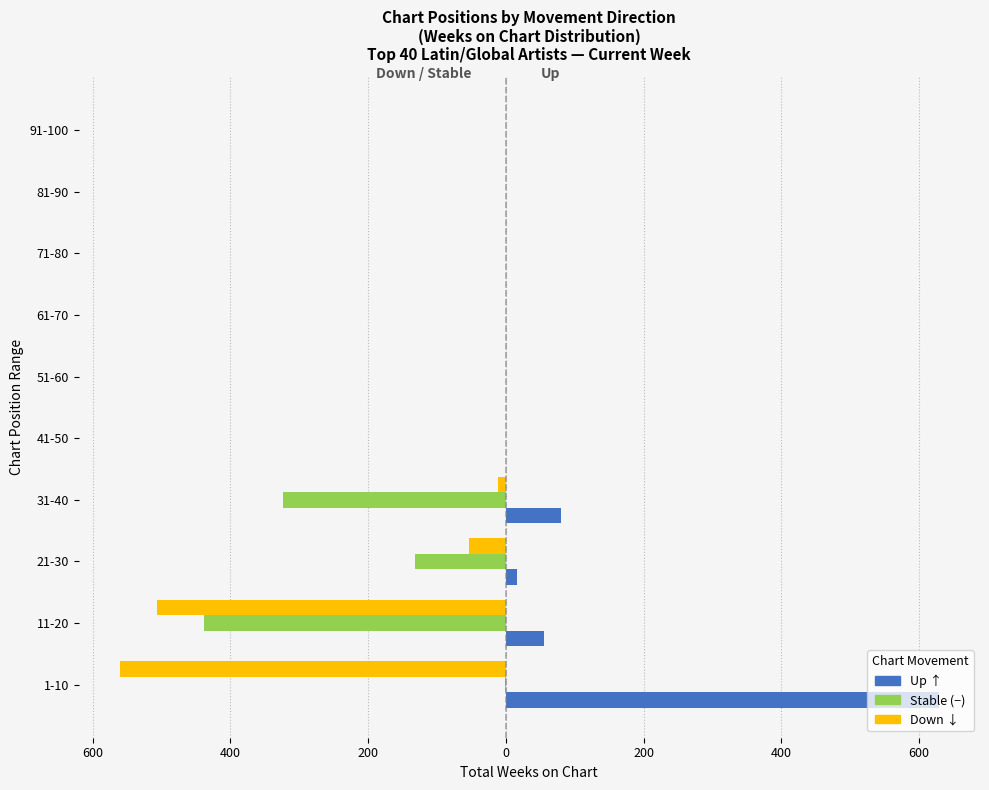

Reading right to left, list all the values displayed in this chart.

Down: 0	0	0	0	0	0	-12	-53	-506	-561
Stable (-): 0	0	0	0	0	0	-323	-132	-439	-1
Up: 0	0	0	0	0	0	80	16	56	629